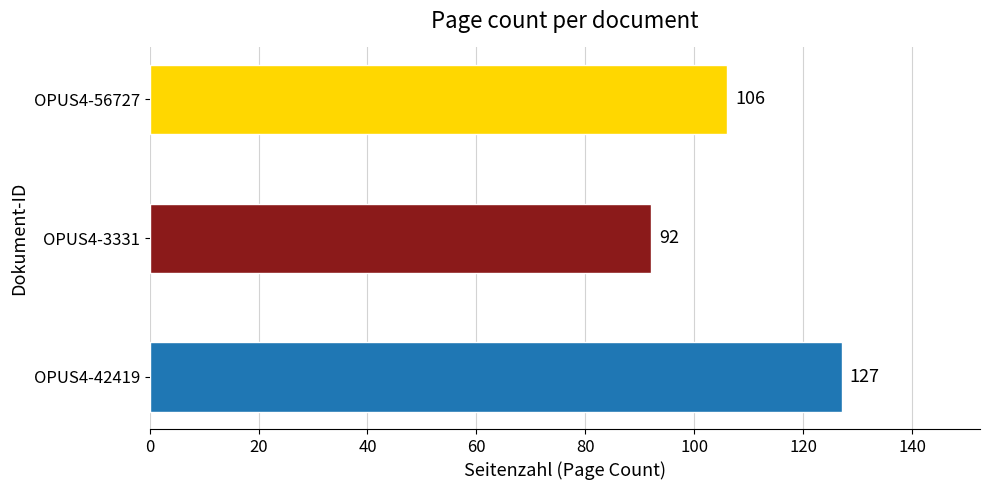

List the labels in order of value, smallest first.

OPUS4-3331, OPUS4-56727, OPUS4-42419